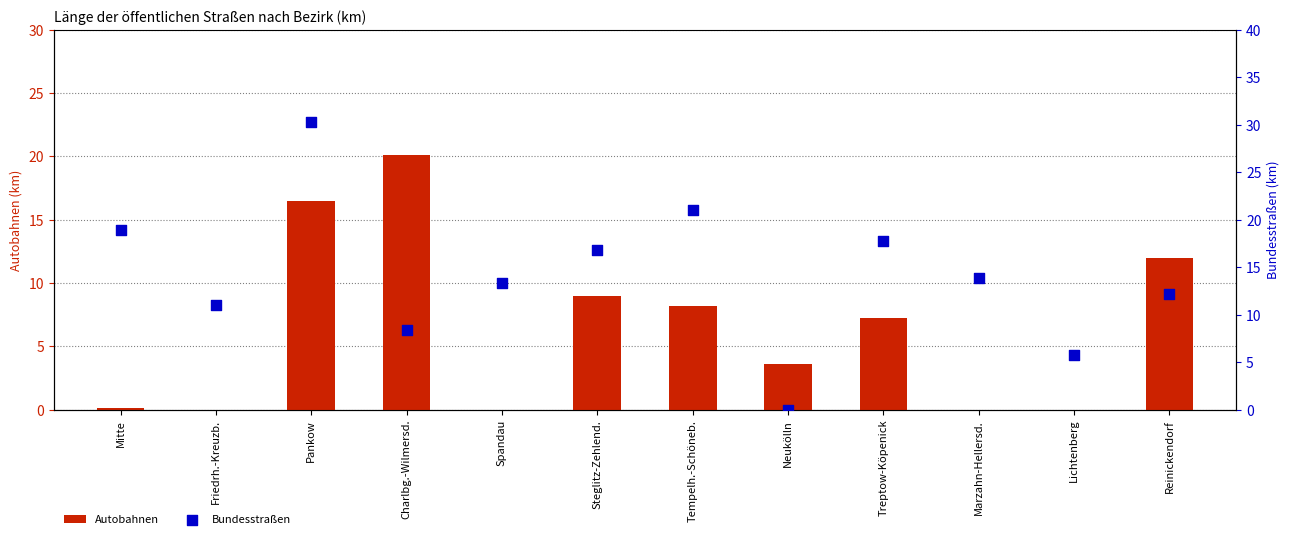

At which category is the sum across all series the highest?

Pankow